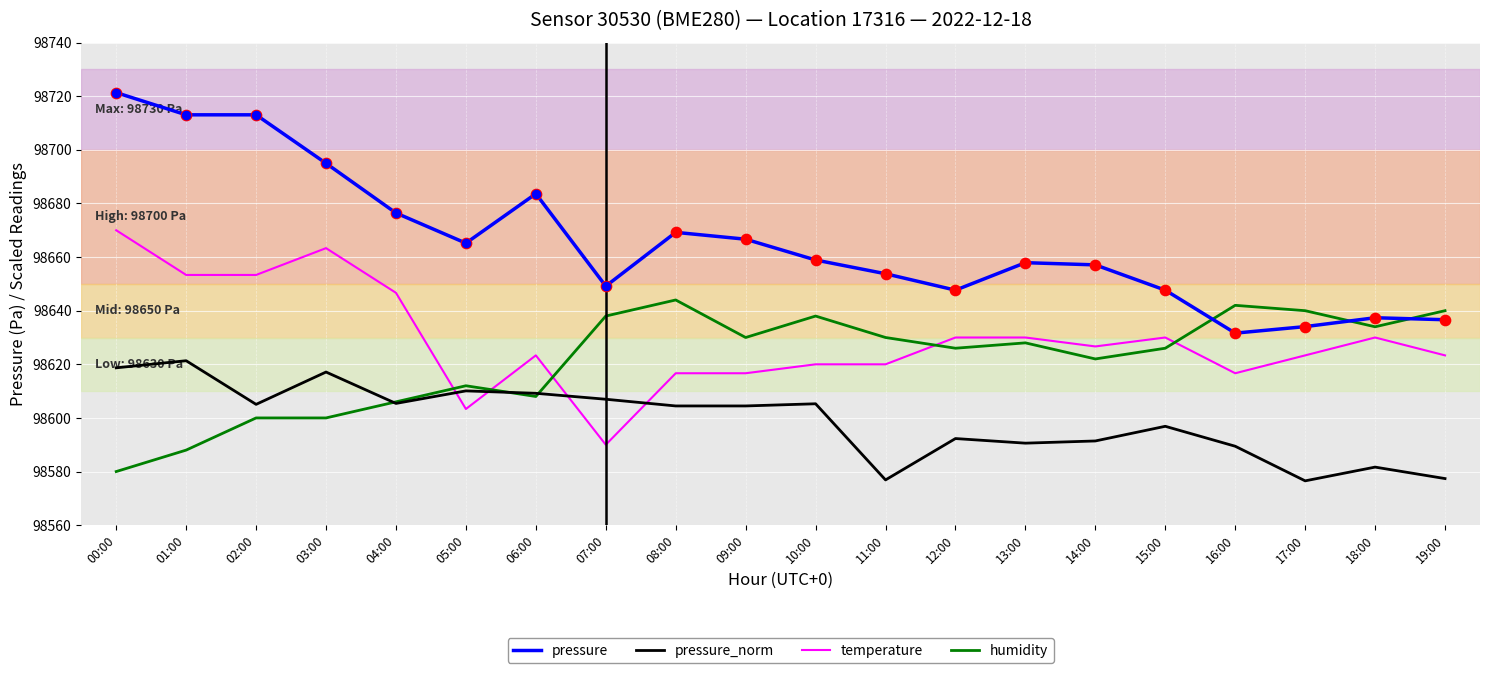

What is the total value across all series at 19:00?

394477.3